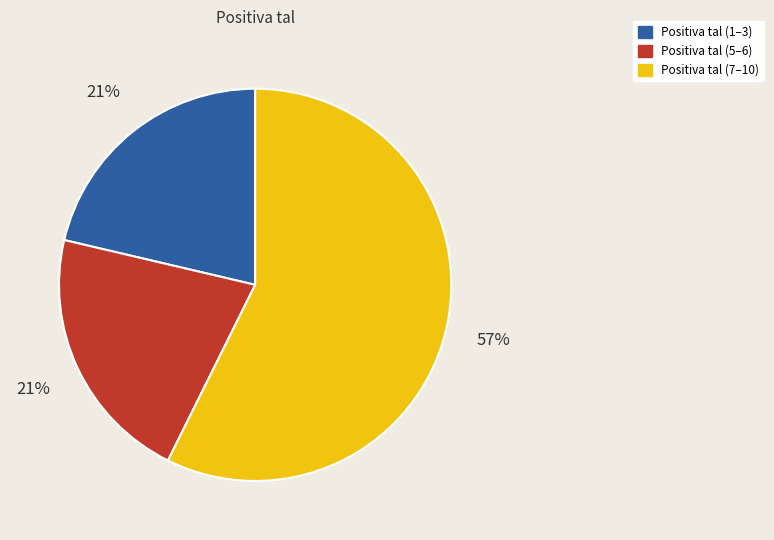

Count the number of slices in the pie.

3